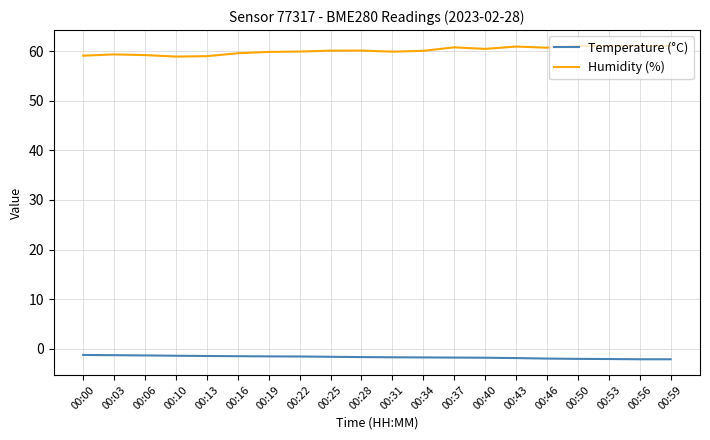

What is the difference between the maximum and minimum values in the Temperature (°C) series?

0.9